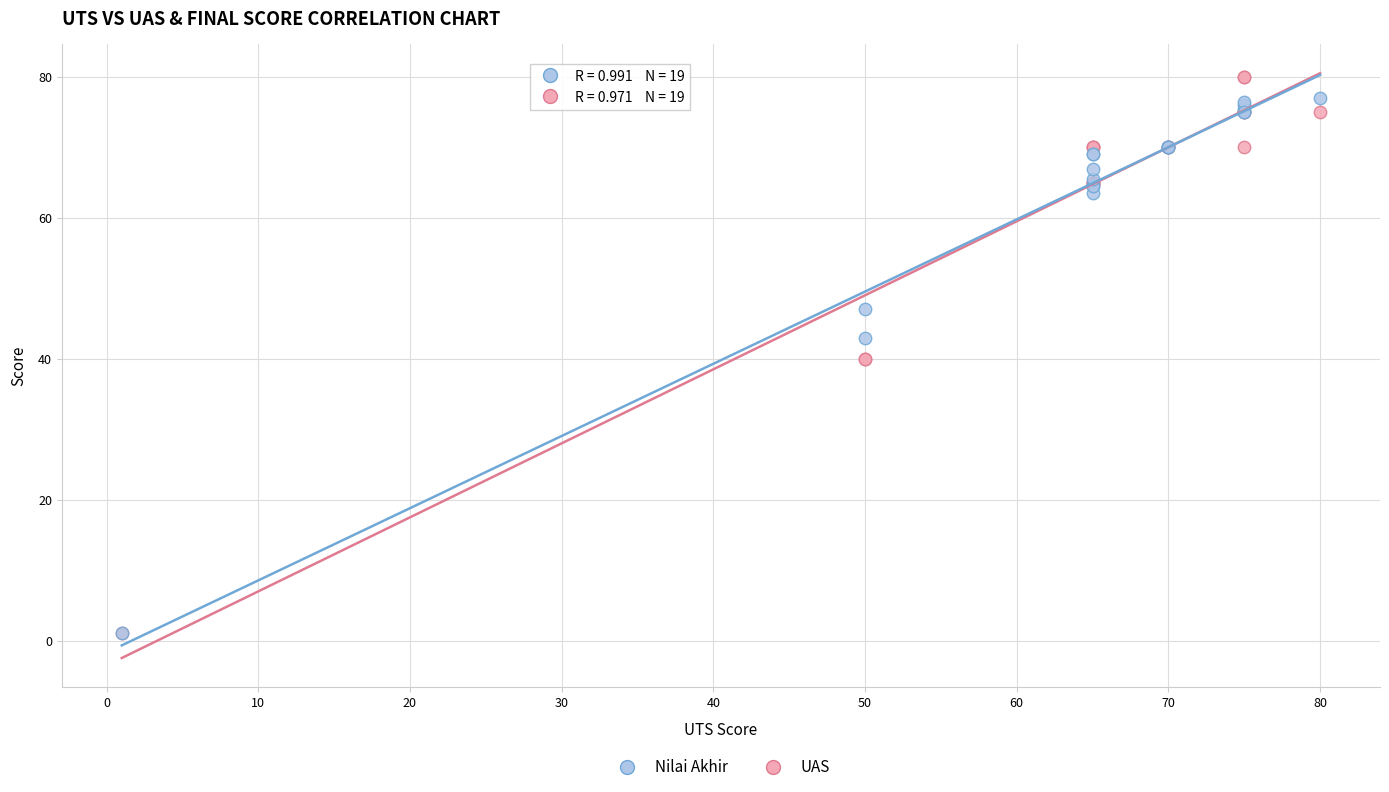

Which series has the largest Y range (max minus min)?

UAS